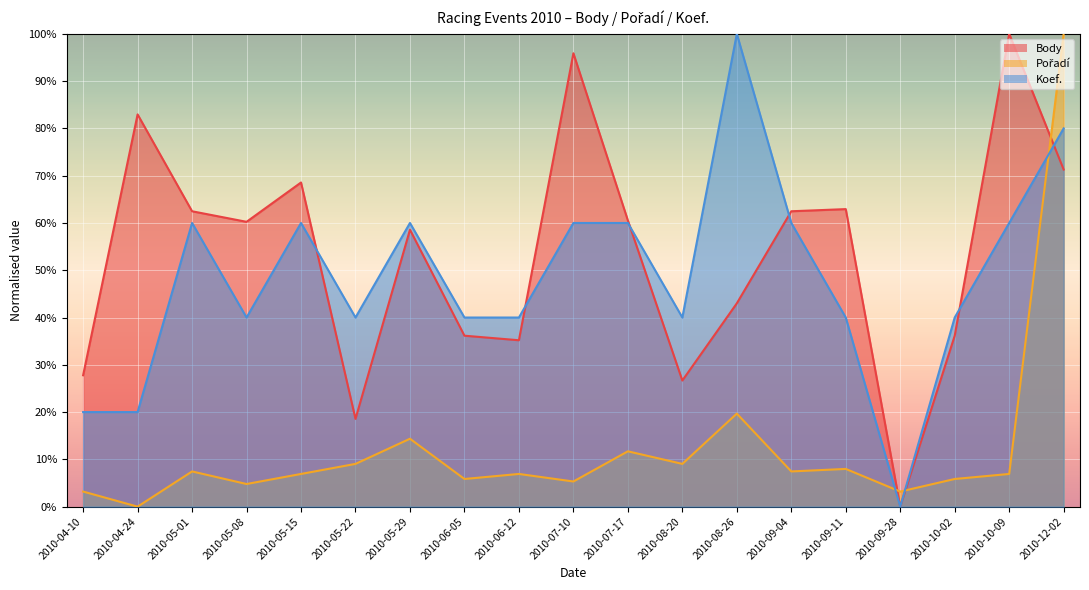

True or false: Pořadí and Koef. intersect in this chart.

True